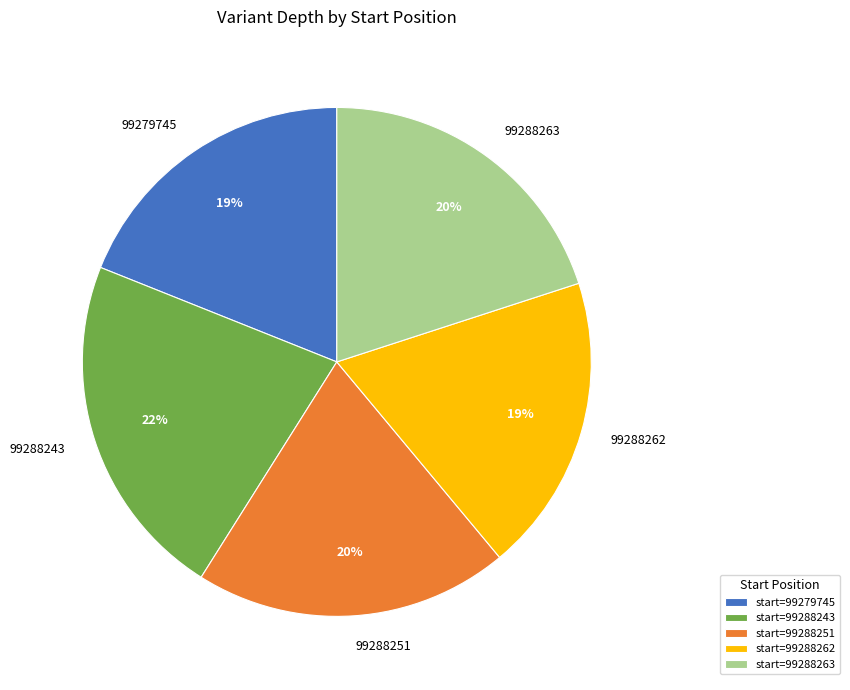

To the nearest percent, what is the average slice percentage?

20%